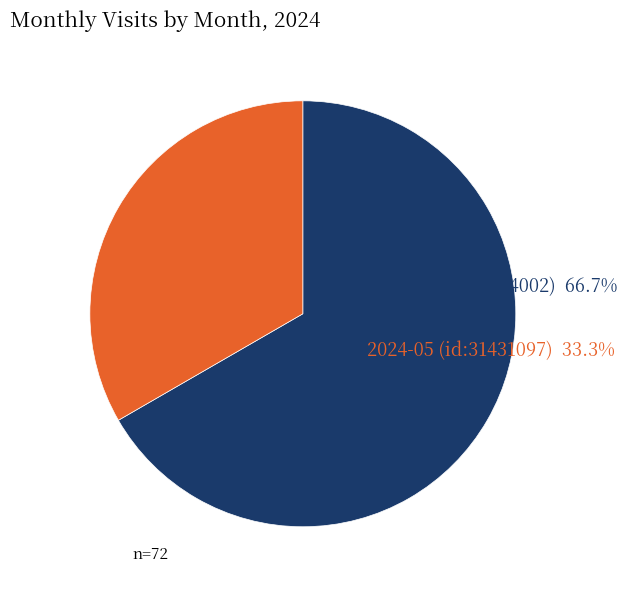

Does any single category account for the majority?

Yes